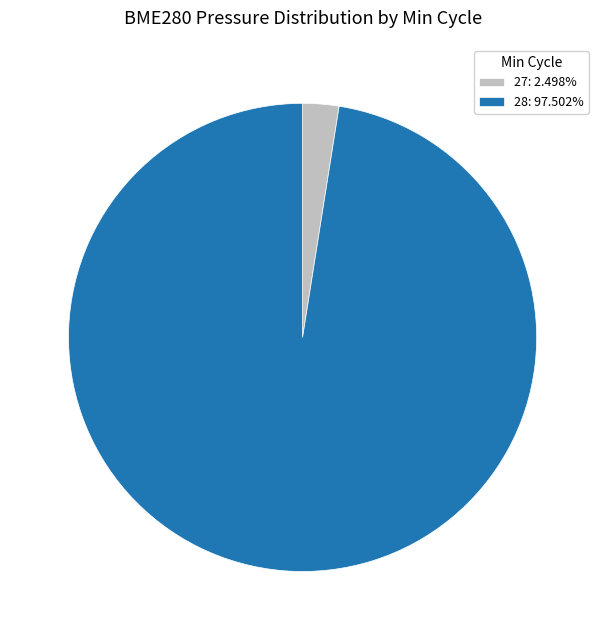

Count the number of slices in the pie.

2